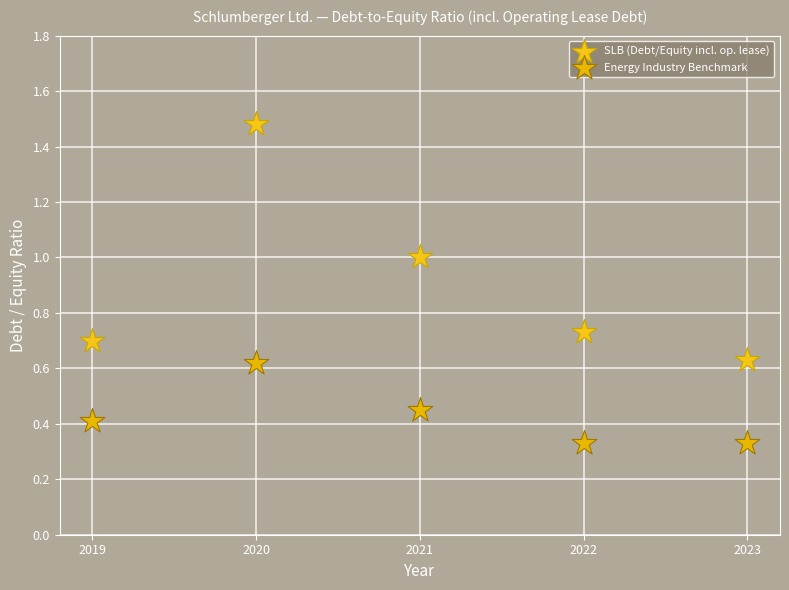

Which series reaches the minimum Y coordinate?

Energy Industry Benchmark